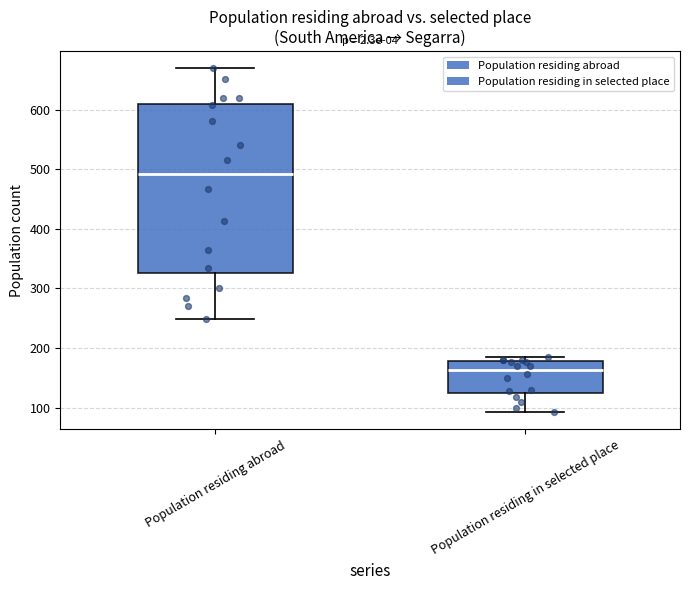

Which box is the tallest, from its lower edge to its upper edge?

Population residing abroad